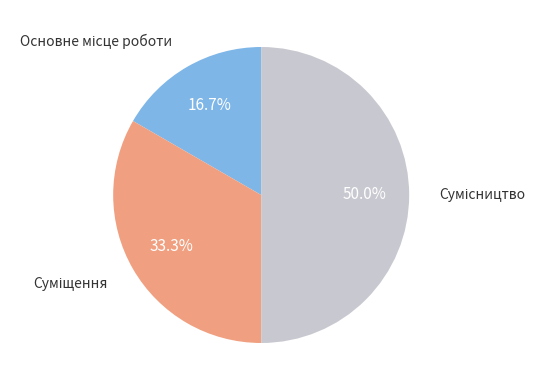

To the nearest percent, what is the combined percentage of Основне місце роботи and Суміщення?

50%